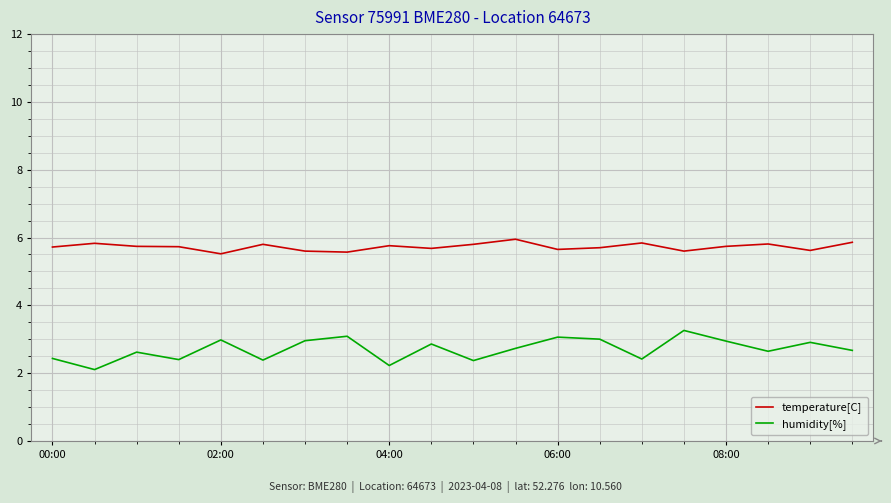

Which series has the largest total across all categories?

temperature[C]